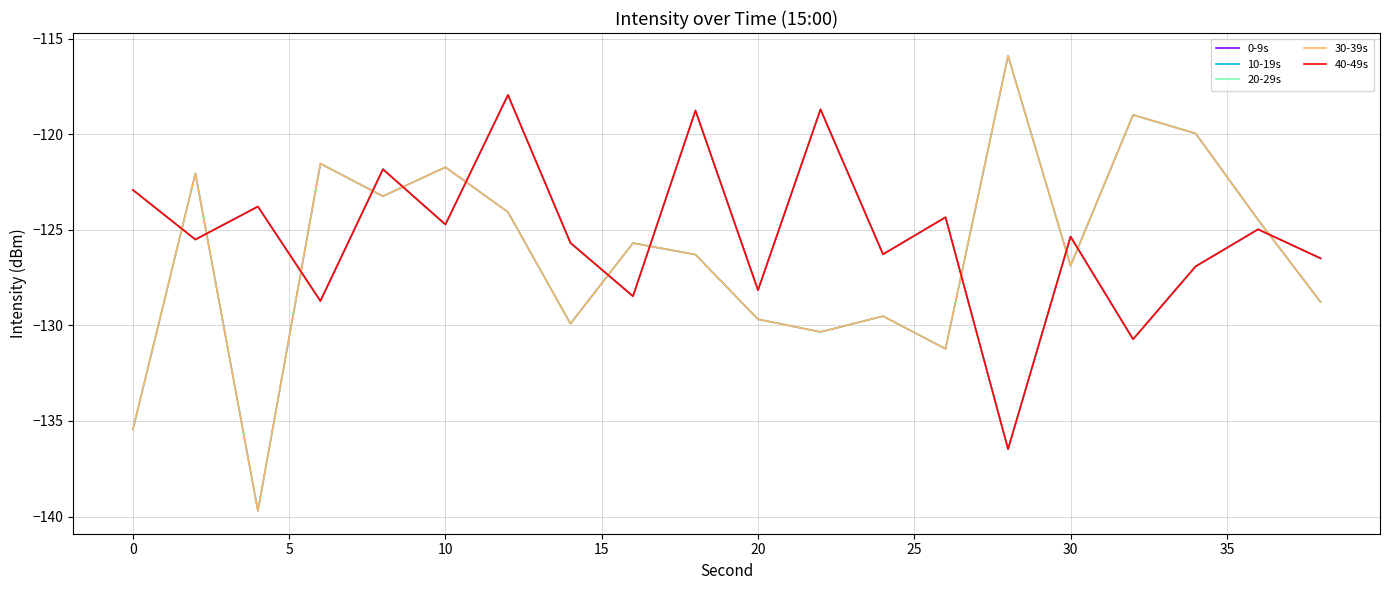

What is the lowest value of the 40-49s series?

-136.5